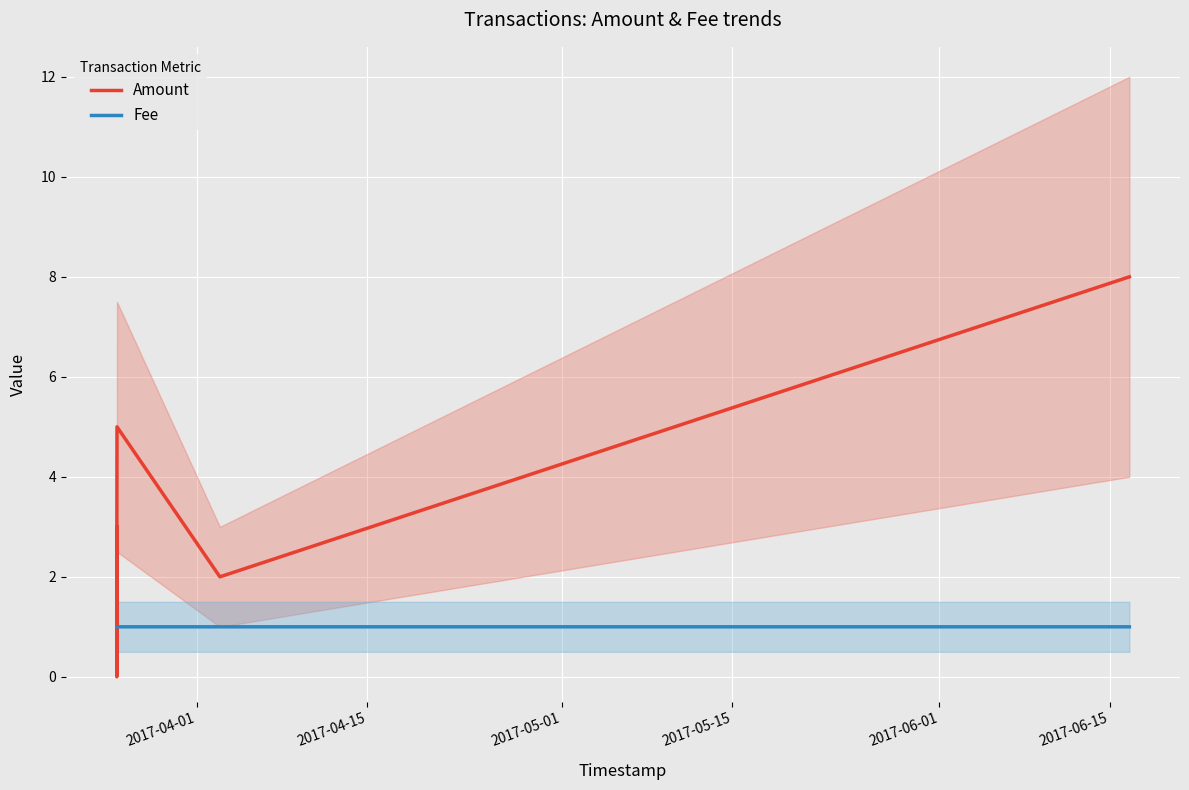

List the series in order of their peak value, highest first.

Amount, Fee